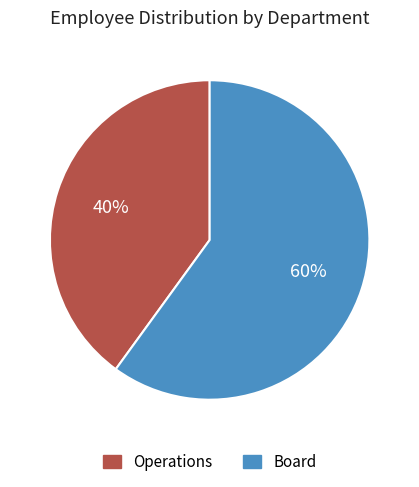

Which slice is the largest?

Board